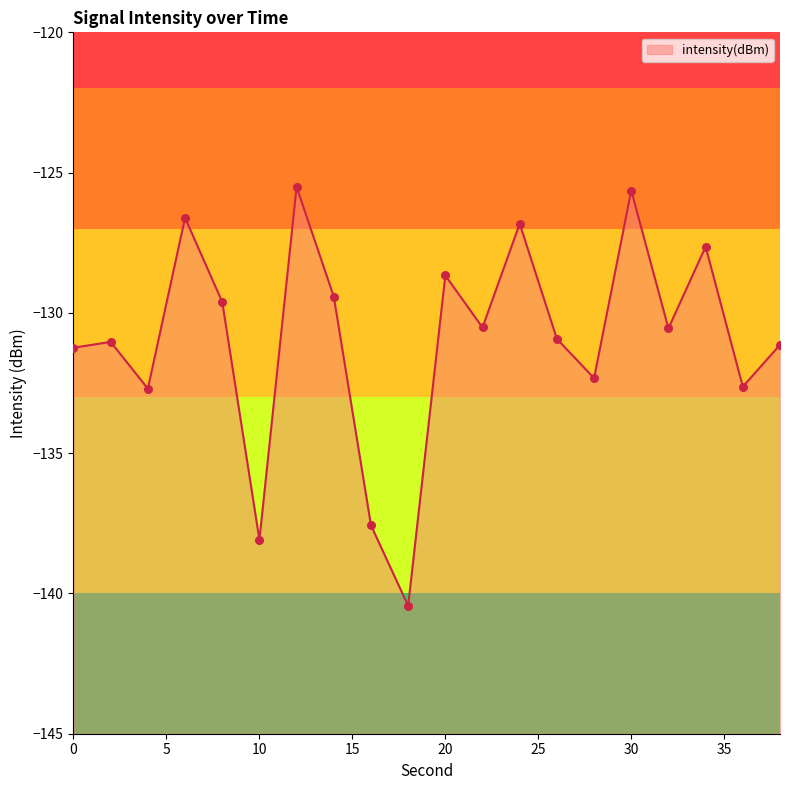

What is the change in value from 22 to 24?

+3.7